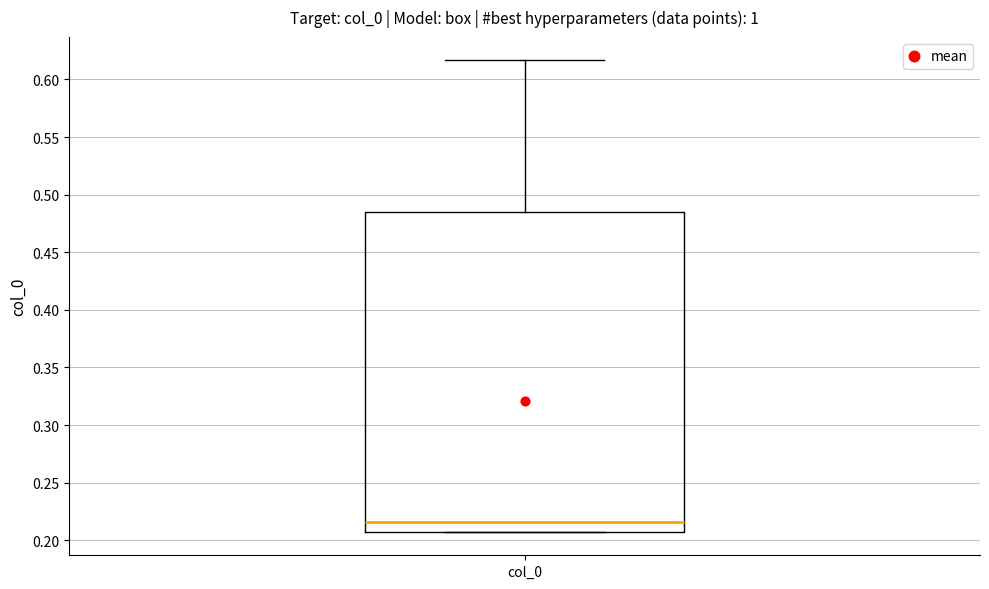

Where does the upper whisker of the box for col_0 end on the y-axis? The values are not printed on the chart, so give them approximately, as read against the axis.

0.615